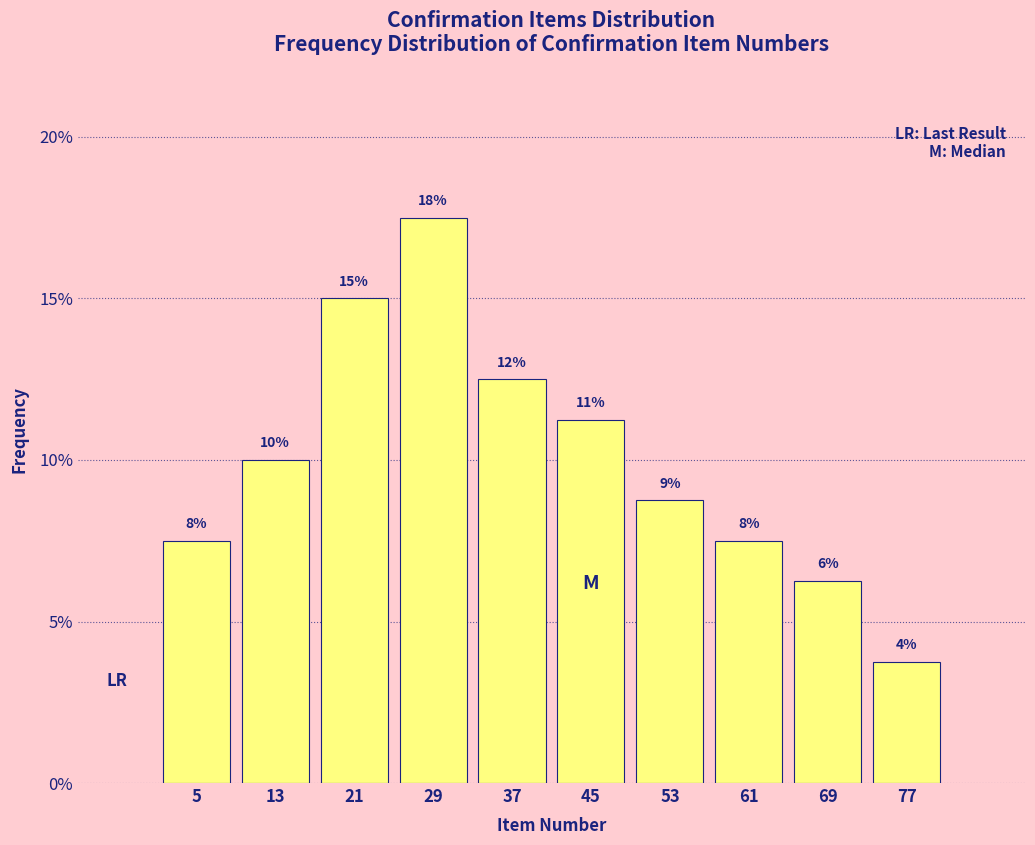

Does the chart contain any negative values?

No